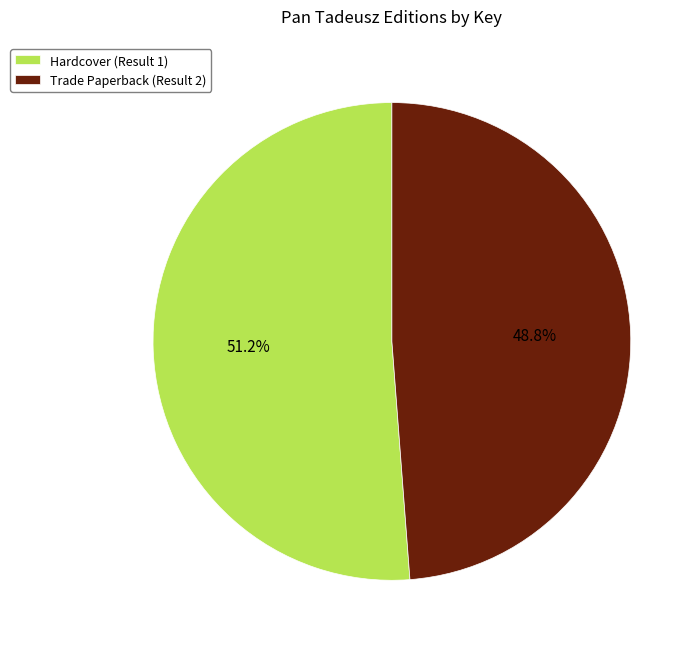

To the nearest percent, what is the difference between the largest and smallest slice percentages?

2%